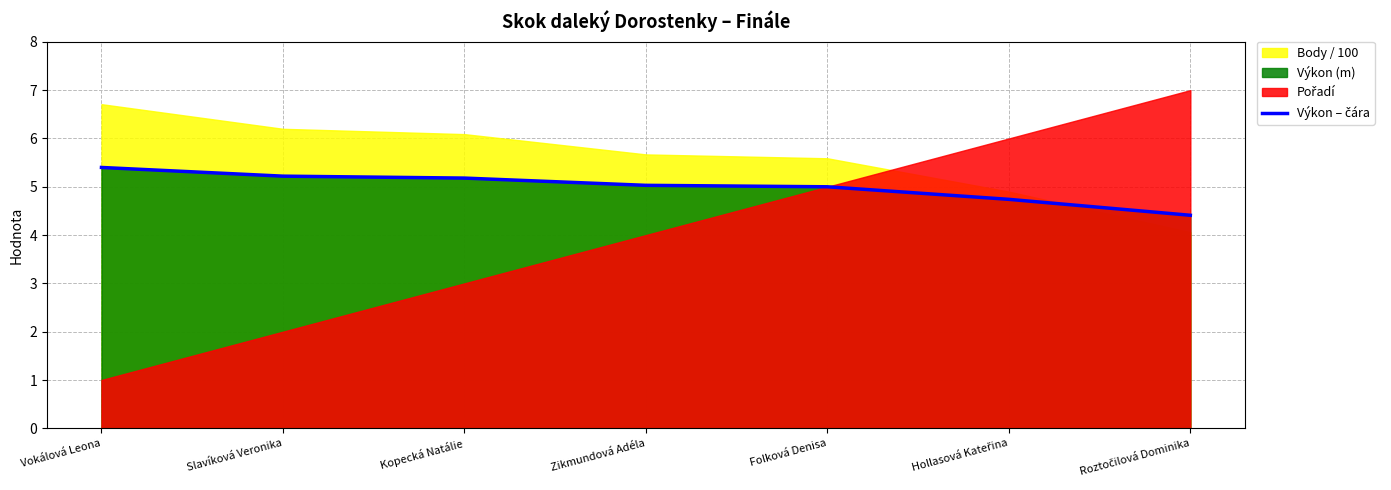

How many lines are shown in the chart?

1